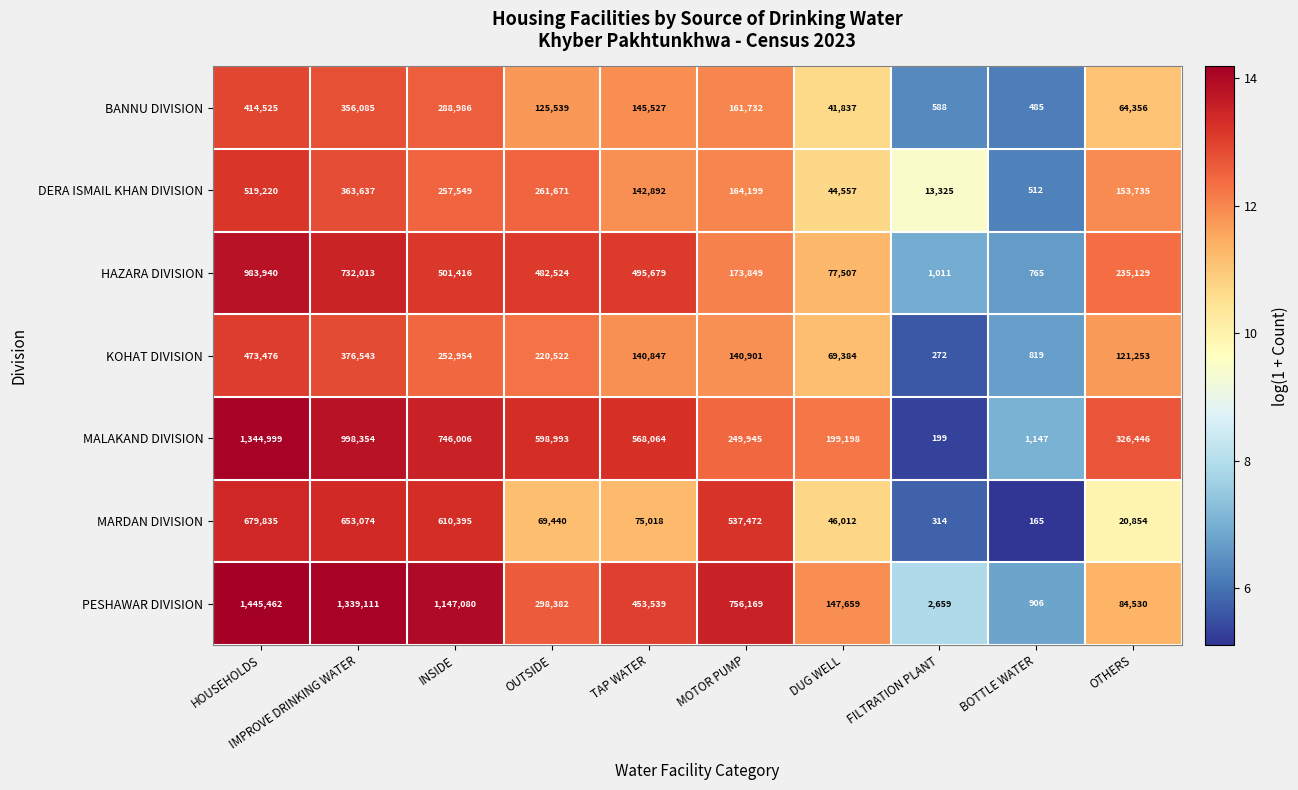

Rank the series at FILTRATION PLANT from highest to lowest value.

DERA ISMAIL KHAN DIVISION, PESHAWAR DIVISION, HAZARA DIVISION, BANNU DIVISION, MARDAN DIVISION, KOHAT DIVISION, MALAKAND DIVISION